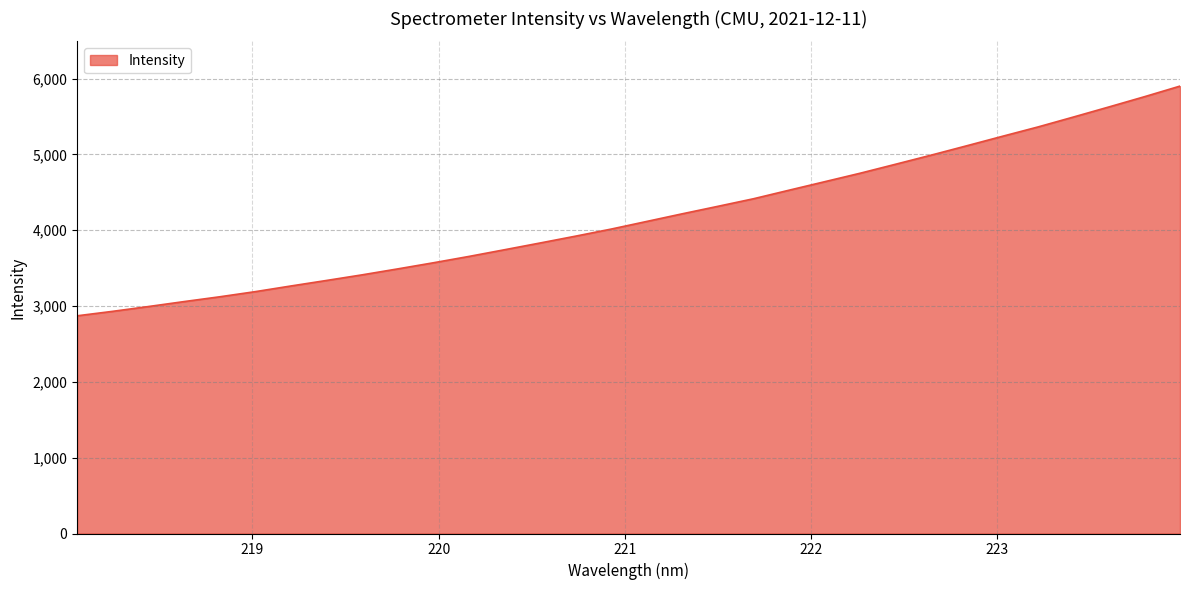

What is the difference between the maximum and minimum values?

3029.6